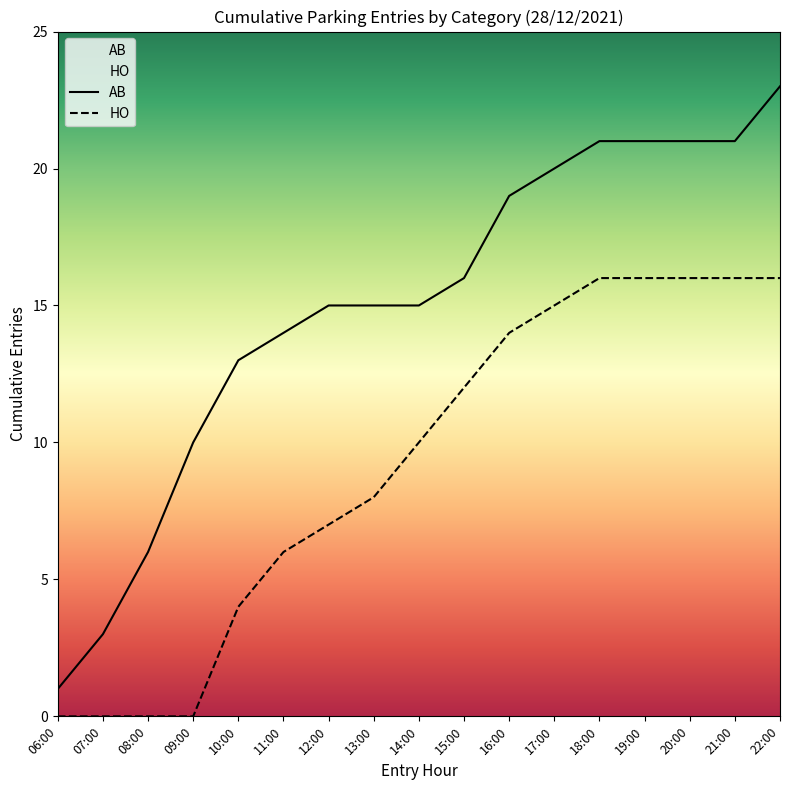

What is the label of the 11th point from the right?

12:00